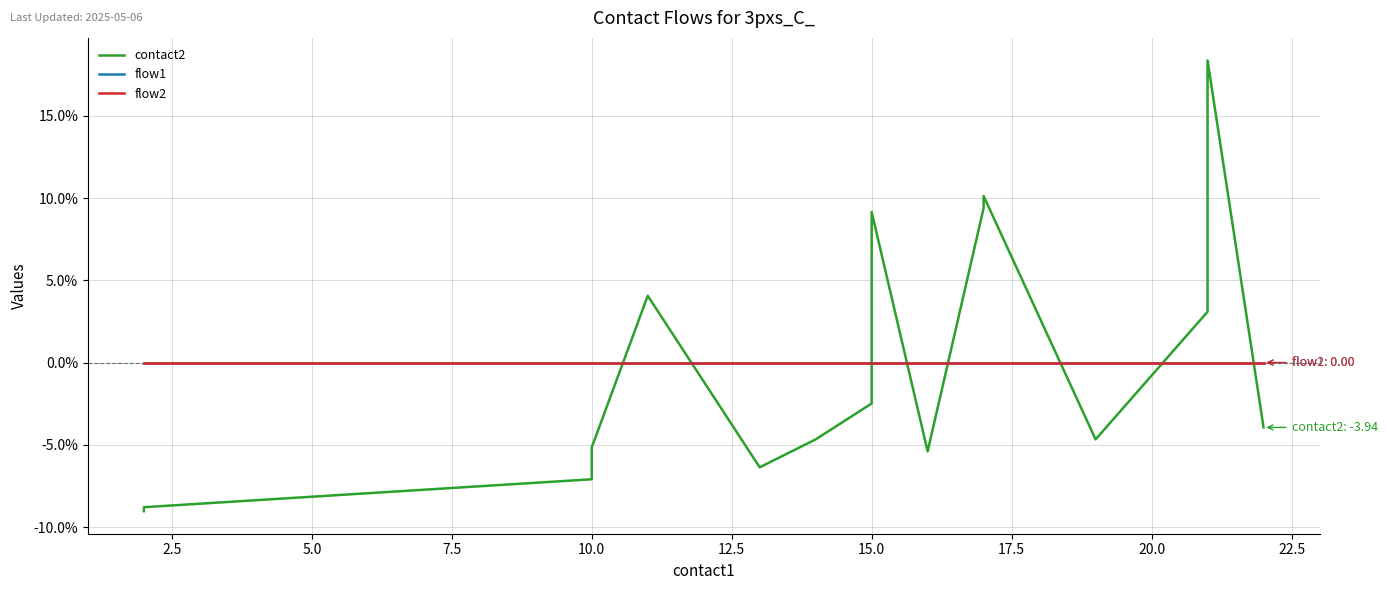

Is it true that flow1 equals 0.0 at 15.0?

True